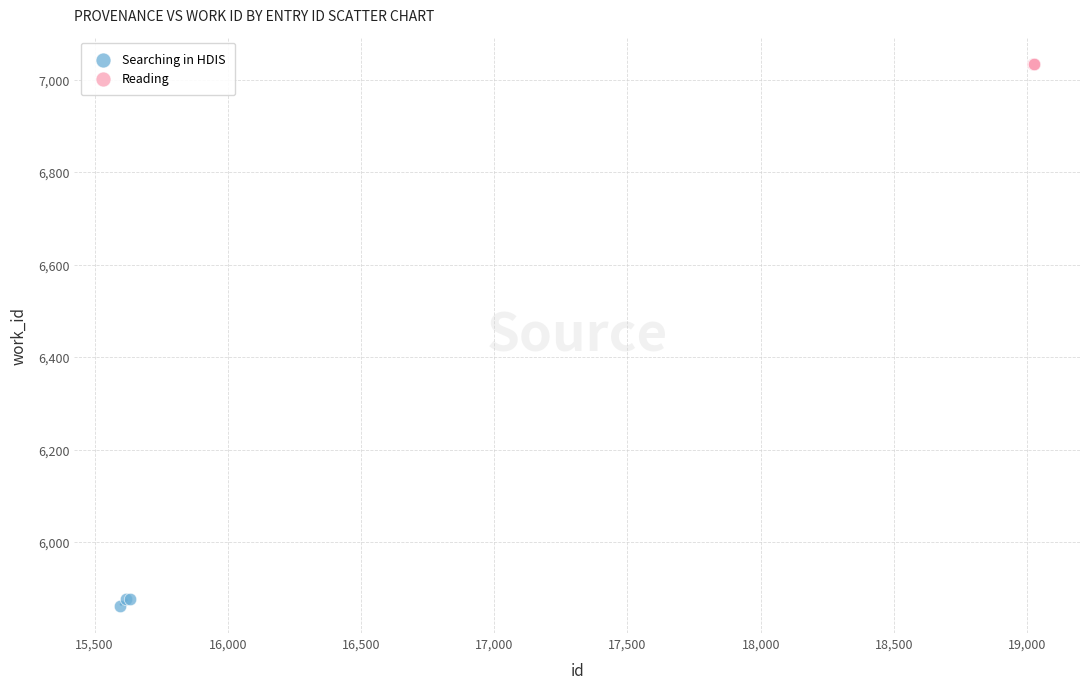

Which series reaches the minimum Y coordinate?

Searching in HDIS